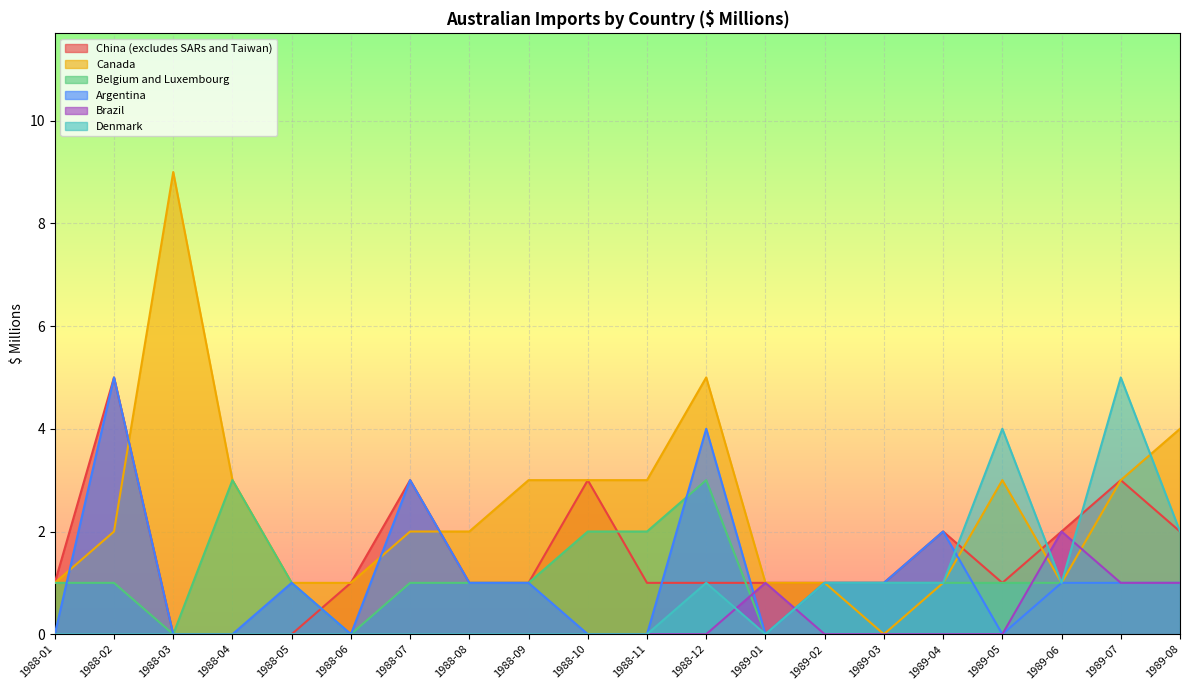

List the labels in order of China (excludes SARs and Taiwan) value, largest first.

1988-02, 1988-07, 1988-10, 1989-07, 1989-04, 1989-06, 1989-08, 1988-01, 1988-06, 1988-08, 1988-09, 1988-11, 1988-12, 1989-01, 1989-02, 1989-03, 1989-05, 1988-03, 1988-04, 1988-05